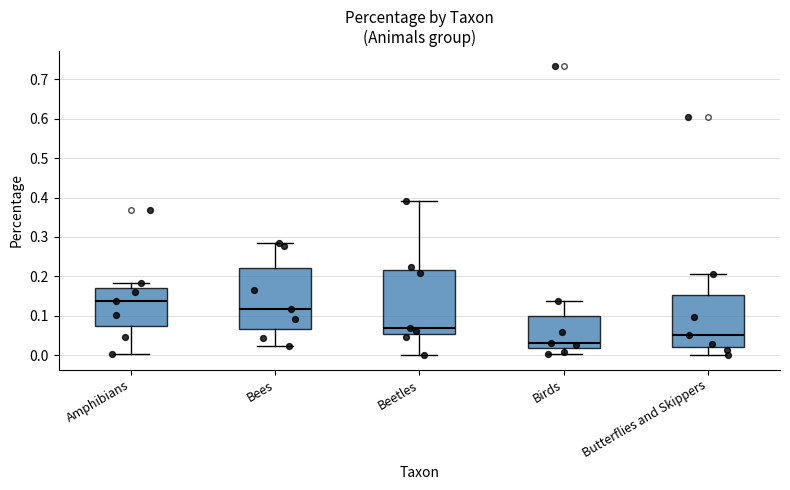

Reading left to right, read every box against the y-axis: the position of its median line, the range the box covers, and the ends of its whiskers. The values are not printed on the chart, so give them approximately, as read against the axis.

Amphibians: median 0.14, box 0.07 to 0.17, whiskers 0.00 to 0.18
Bees: median 0.12, box 0.07 to 0.22, whiskers 0.02 to 0.28
Beetles: median 0.07, box 0.05 to 0.22, whiskers 0.00 to 0.39
Birds: median 0.03, box 0.02 to 0.10, whiskers 0.00 to 0.14
Butterflies and Skippers: median 0.05, box 0.02 to 0.15, whiskers 0.00 to 0.21